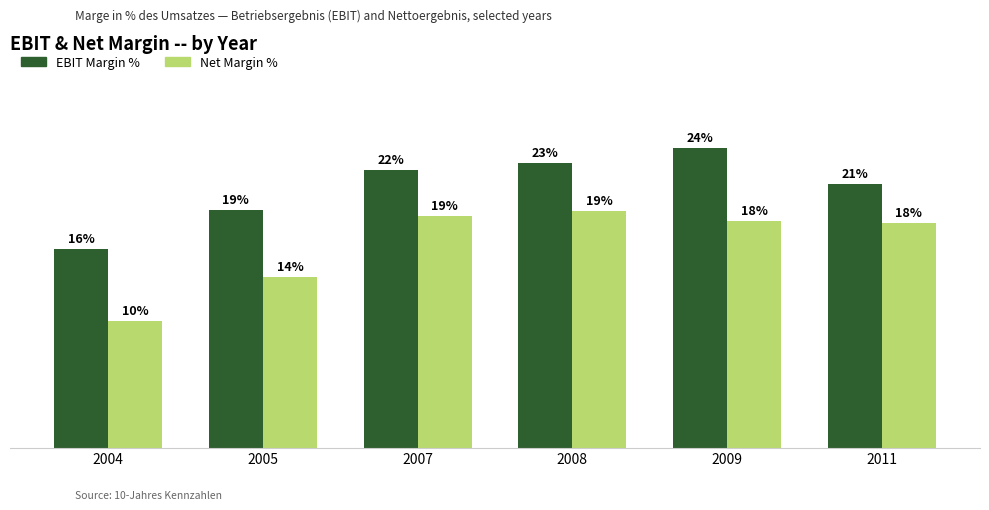

Rank the series by their average value, from lowest to highest.

Net Margin %, EBIT Margin %